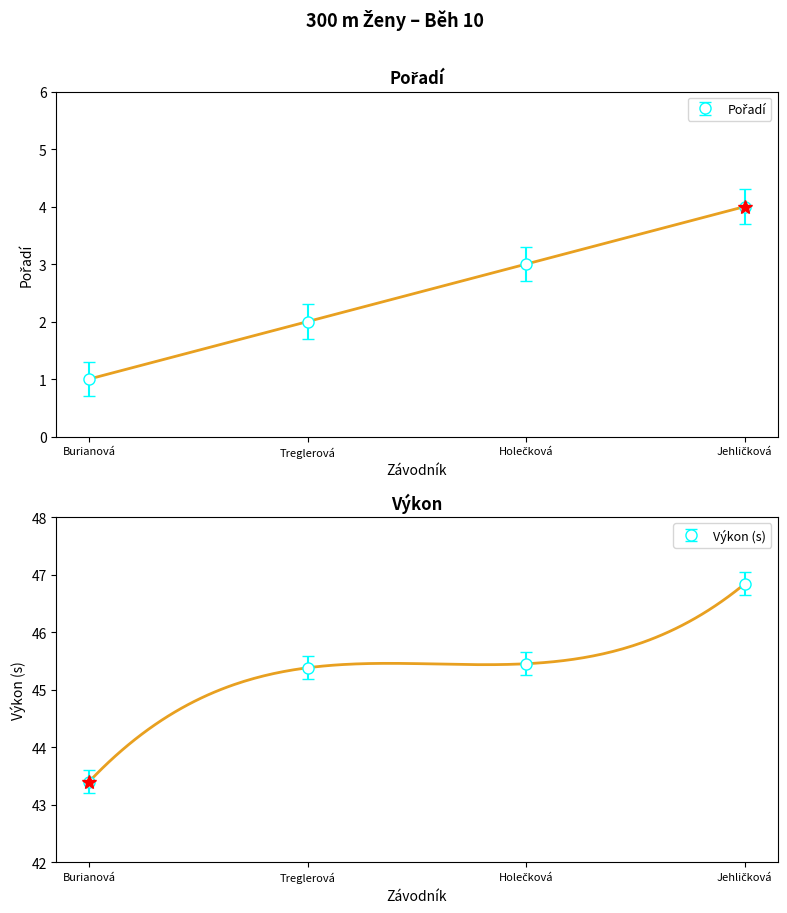

What is the minimum value for Výkon?

43.4